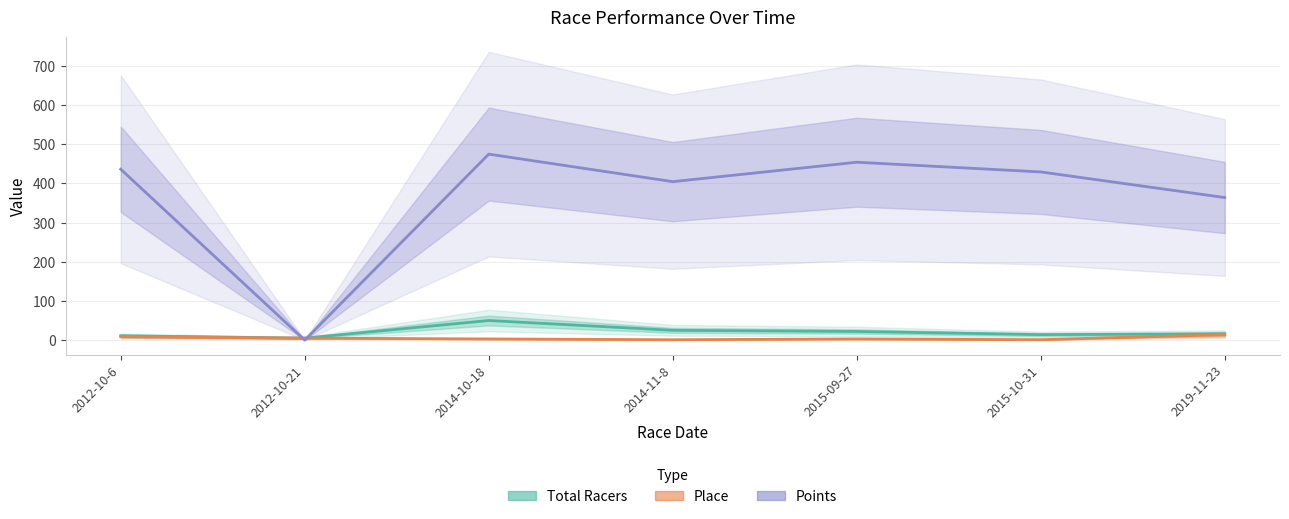

At how many categories does at least one series exceed 298?

6